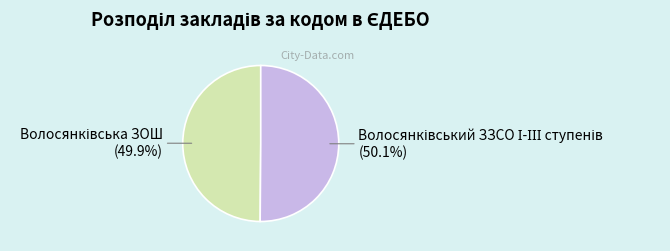

Is there any slice that represents more than half of the pie?

Yes